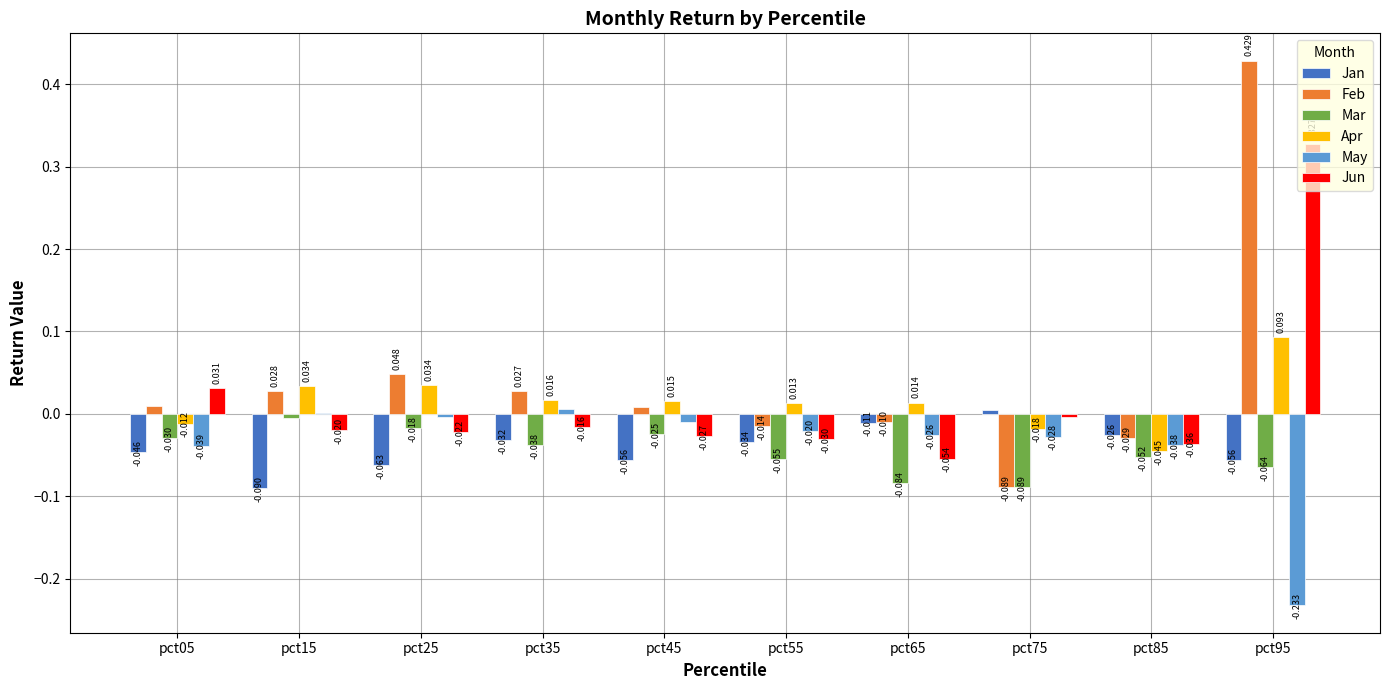

At which category does the chart reach its peak across all series?

pct95